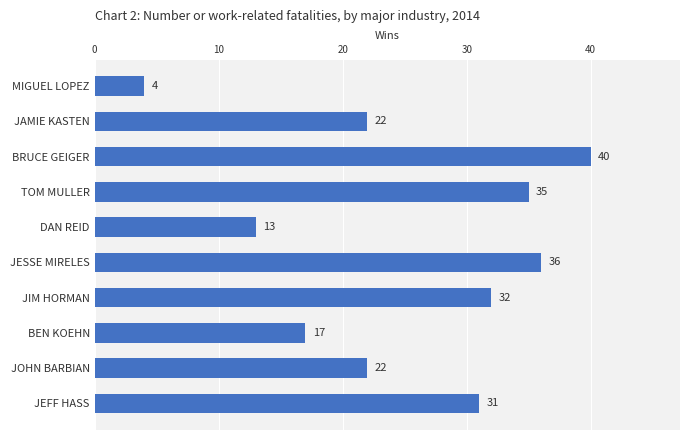

What value does the data have at DAN REID?

13